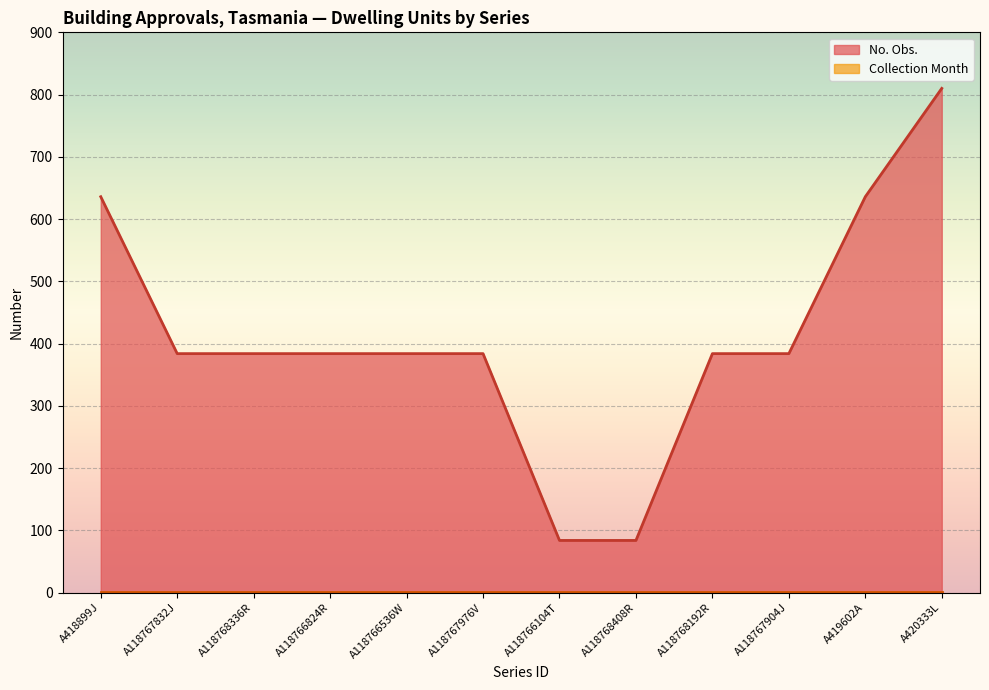

Count the values in the range 384 to 636.

9